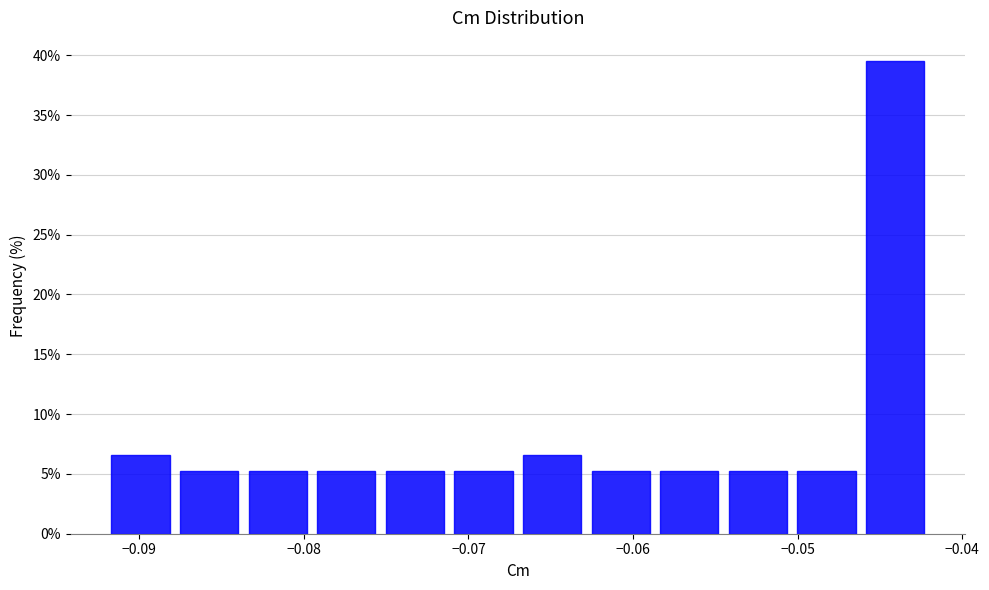

Reading left to right, list every bar in this chart as the range it spans on the x-axis followed by its height. Neither the bar edges nor the heights are printed on the chart, so give them approximately, as read against the axes.

-0.092 to -0.088: 6.5
-0.088 to -0.084: 5.5
-0.084 to -0.079: 5.5
-0.079 to -0.075: 5.5
-0.075 to -0.071: 5.5
-0.071 to -0.067: 5.5
-0.067 to -0.063: 6.5
-0.063 to -0.059: 5.5
-0.059 to -0.054: 5.5
-0.054 to -0.050: 5.5
-0.050 to -0.046: 5.5
-0.046 to -0.042: 39.5